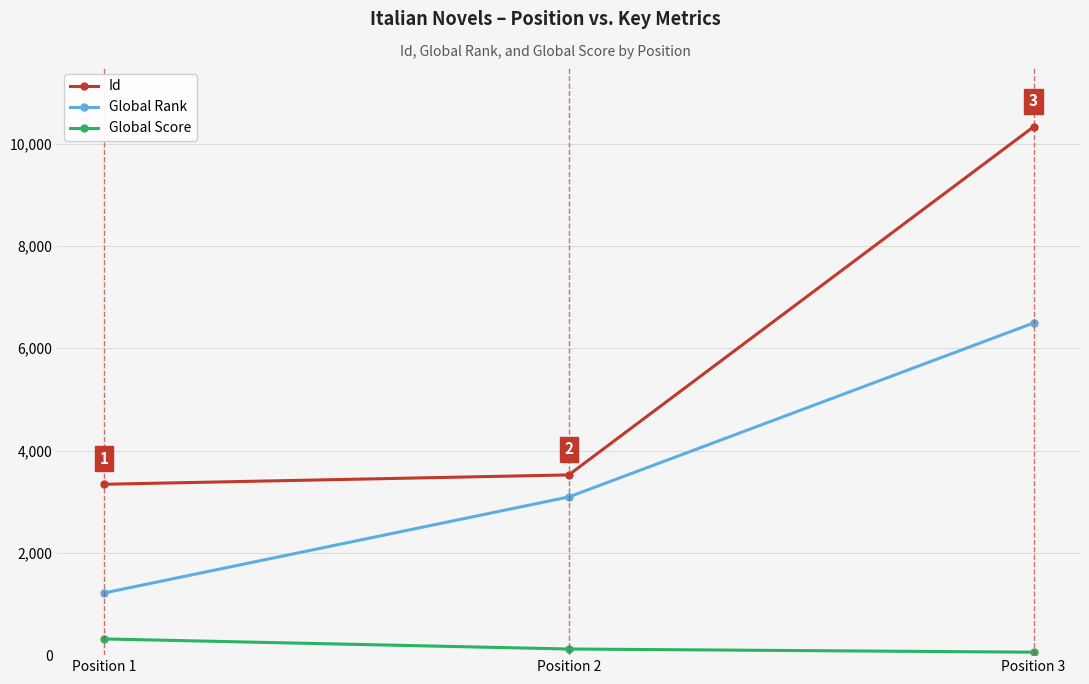

Which series has the widest spread of values?

Id